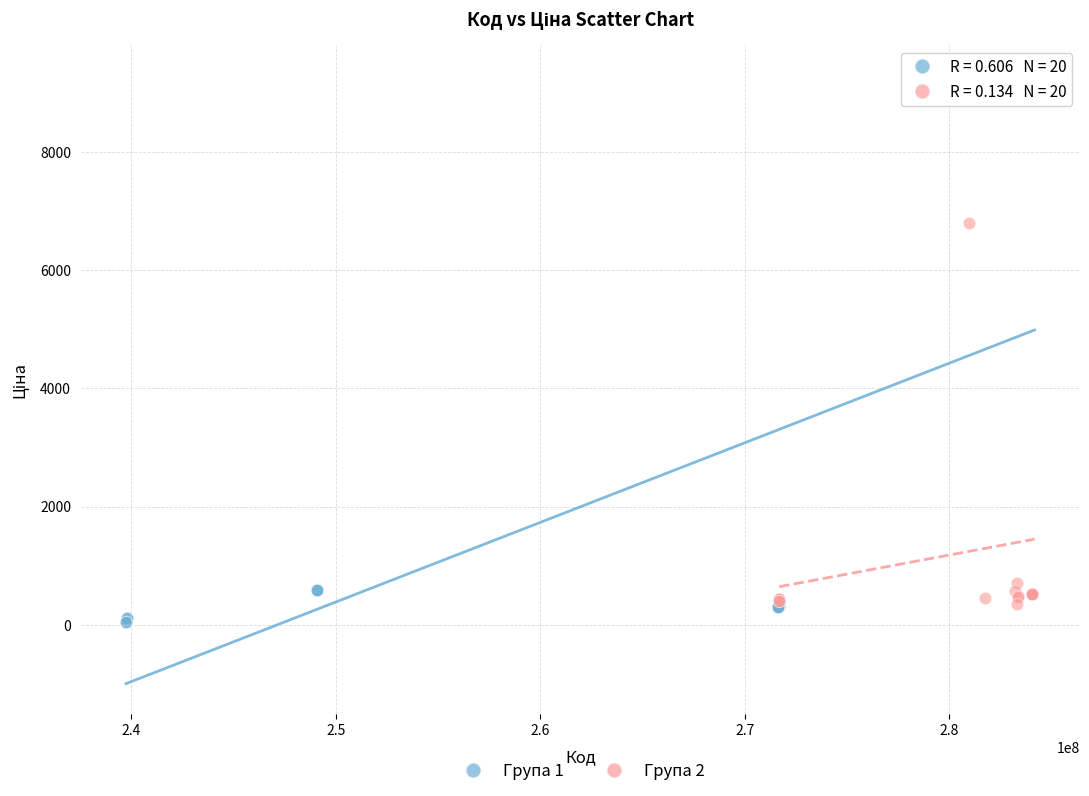

Which series has the largest Y range (max minus min)?

Група 1